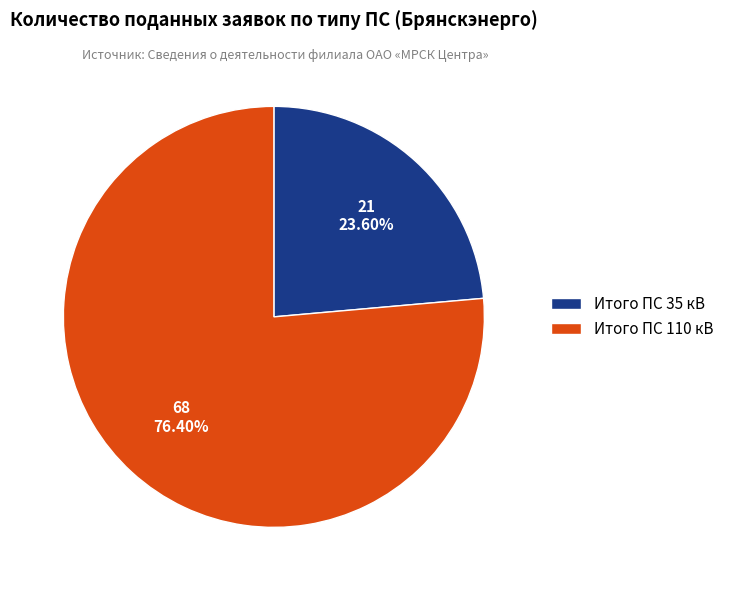

Is Итого ПС 110 кВ the majority of the pie?

Yes